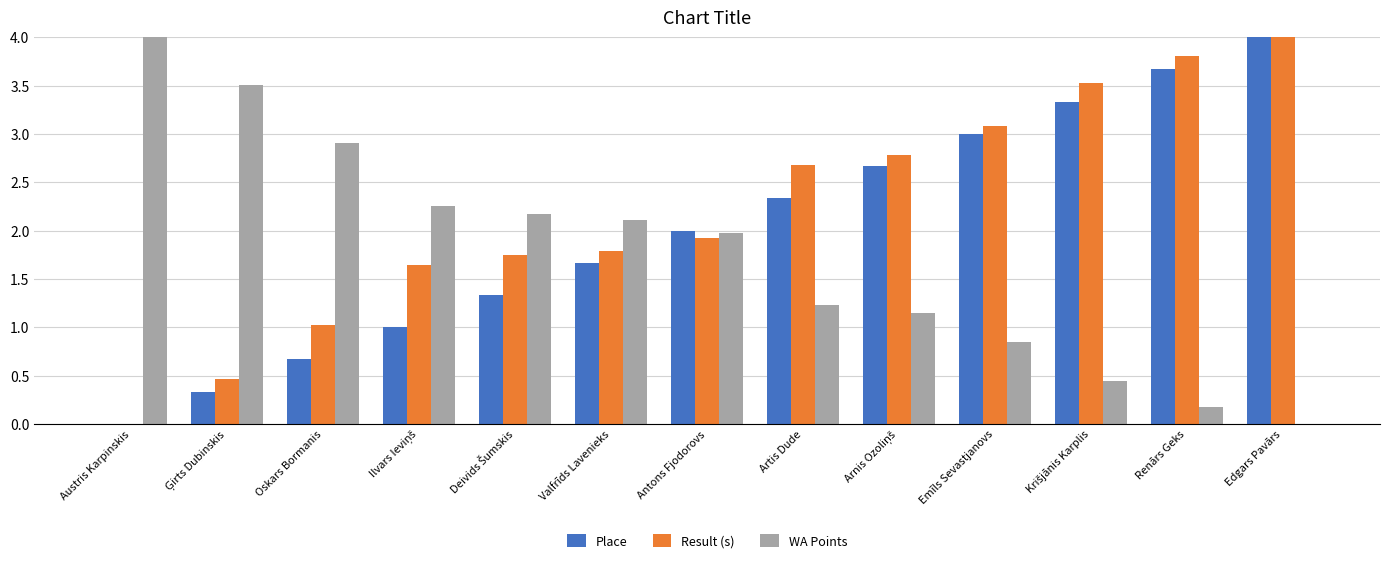

What is the approximate value of Place at Edgars Pavārs?

4.0